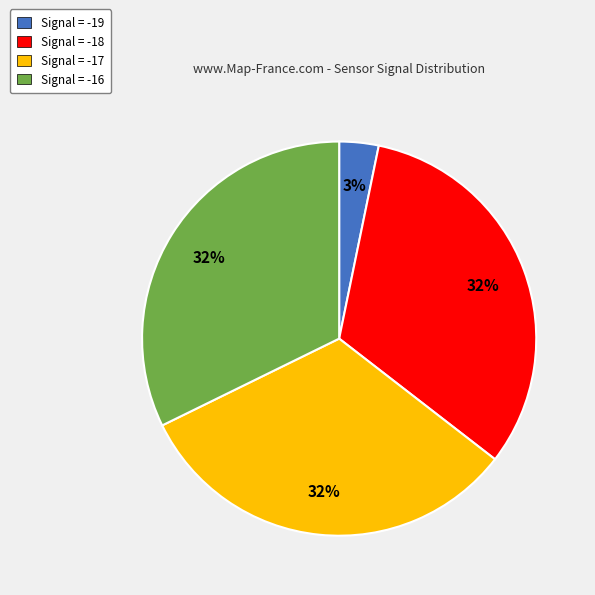

Which category has the smallest portion of the pie?

Signal = -19